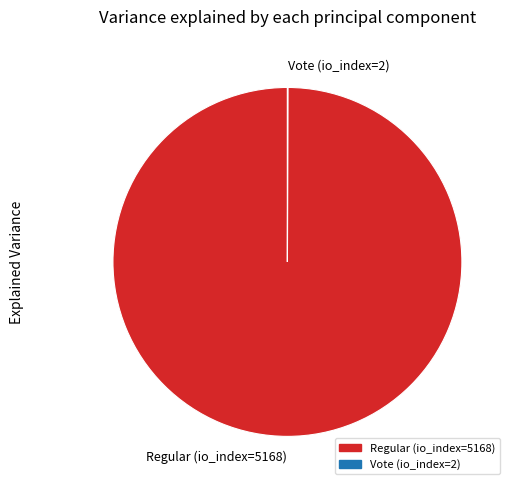

True or false: Regular (io_index=5168) accounts for 100% of the total.

True